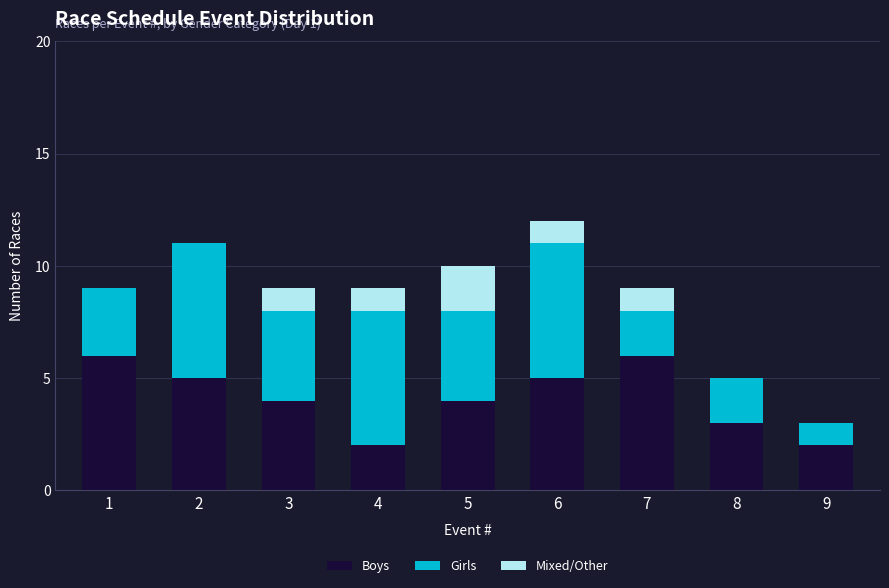

What is the approximate value of Boys at 8?

3